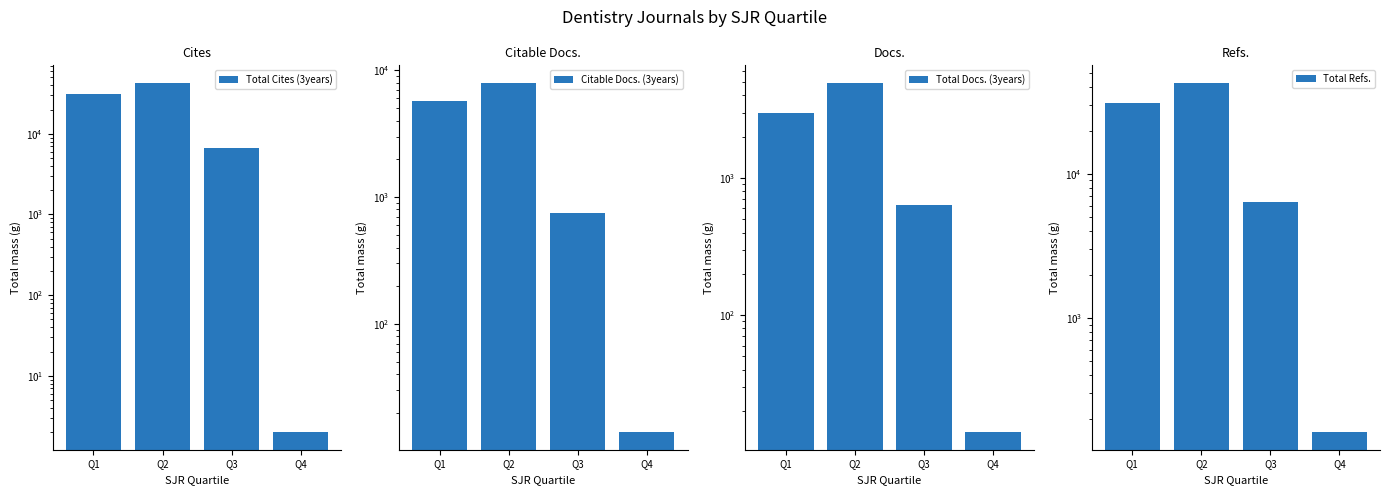

At which label does Citable Docs. (3years) reach its minimum?

Q4